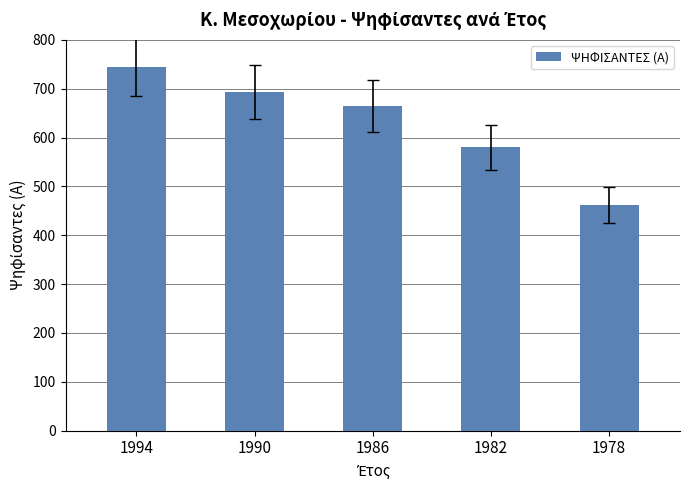

How many data points does each series have?

5